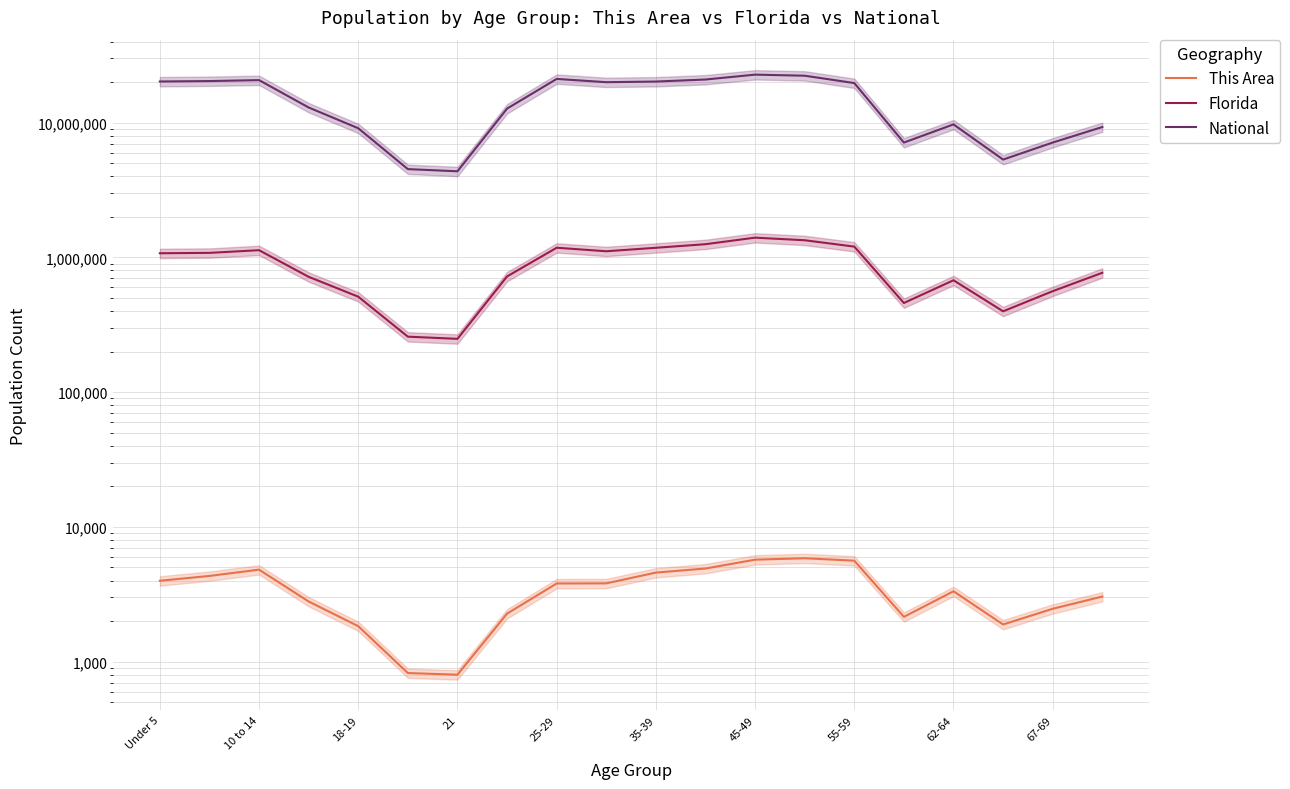

Does the chart have visible grid lines?

Yes